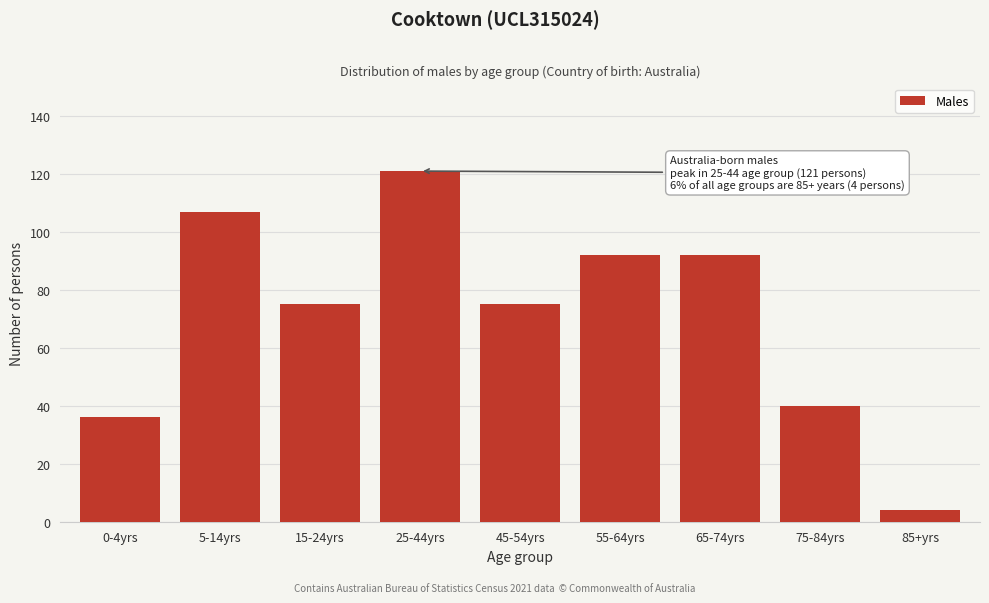

Reading right to left, transcribe all the data shown in this chart.

85+yrs=4	75-84yrs=40	65-74yrs=92	55-64yrs=92	45-54yrs=75	25-44yrs=121	15-24yrs=75	5-14yrs=107	0-4yrs=36